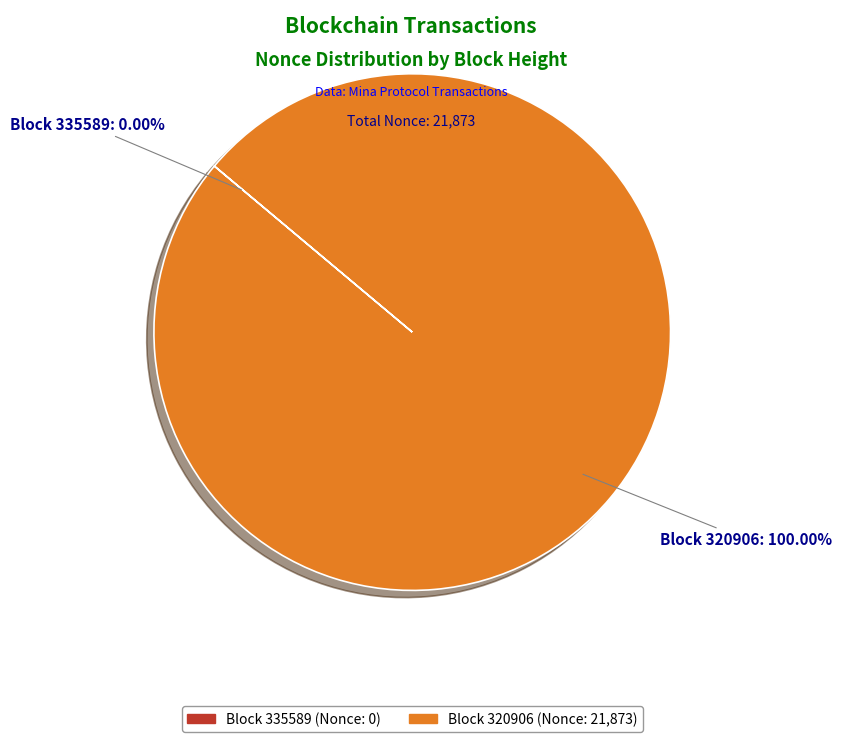

Rank the categories by value from highest to lowest.

320906, 335589